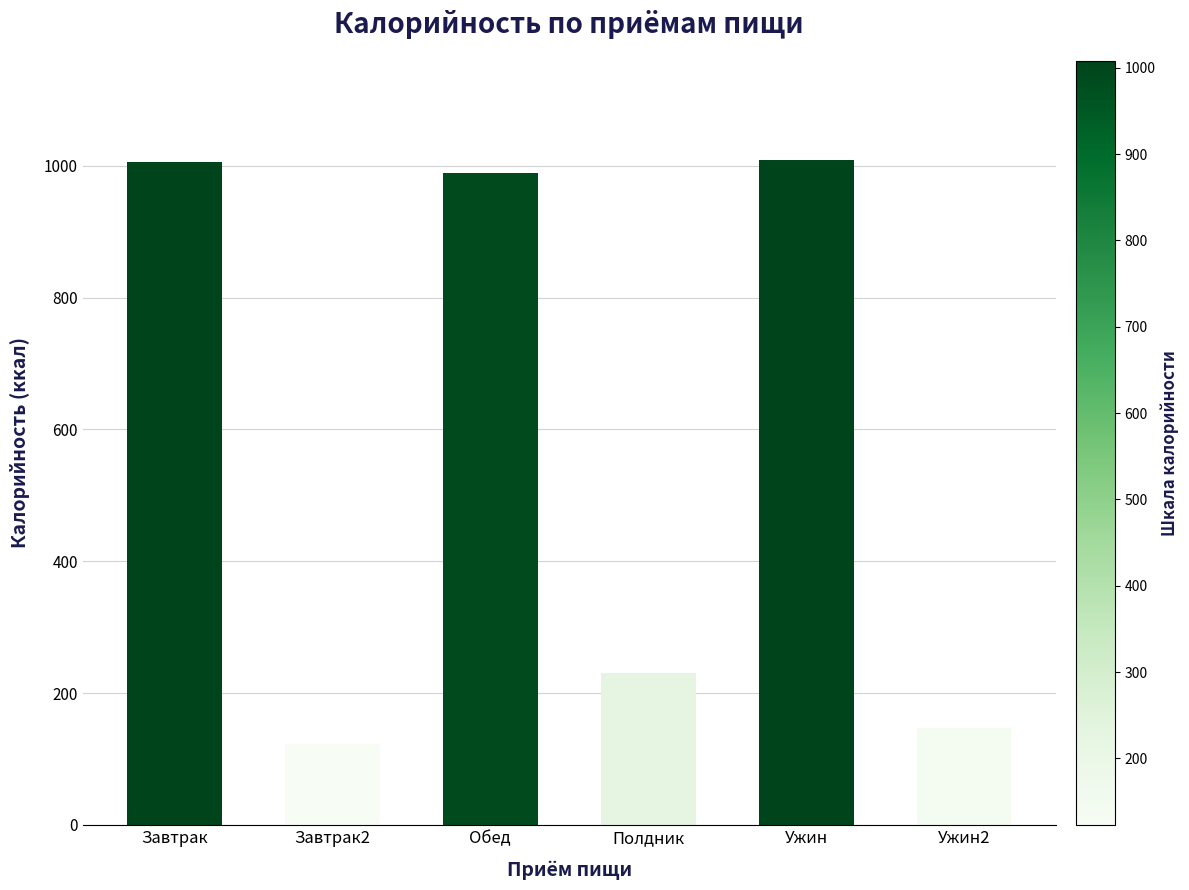

Are the bars grouped side by side (vs. stacked)?

No